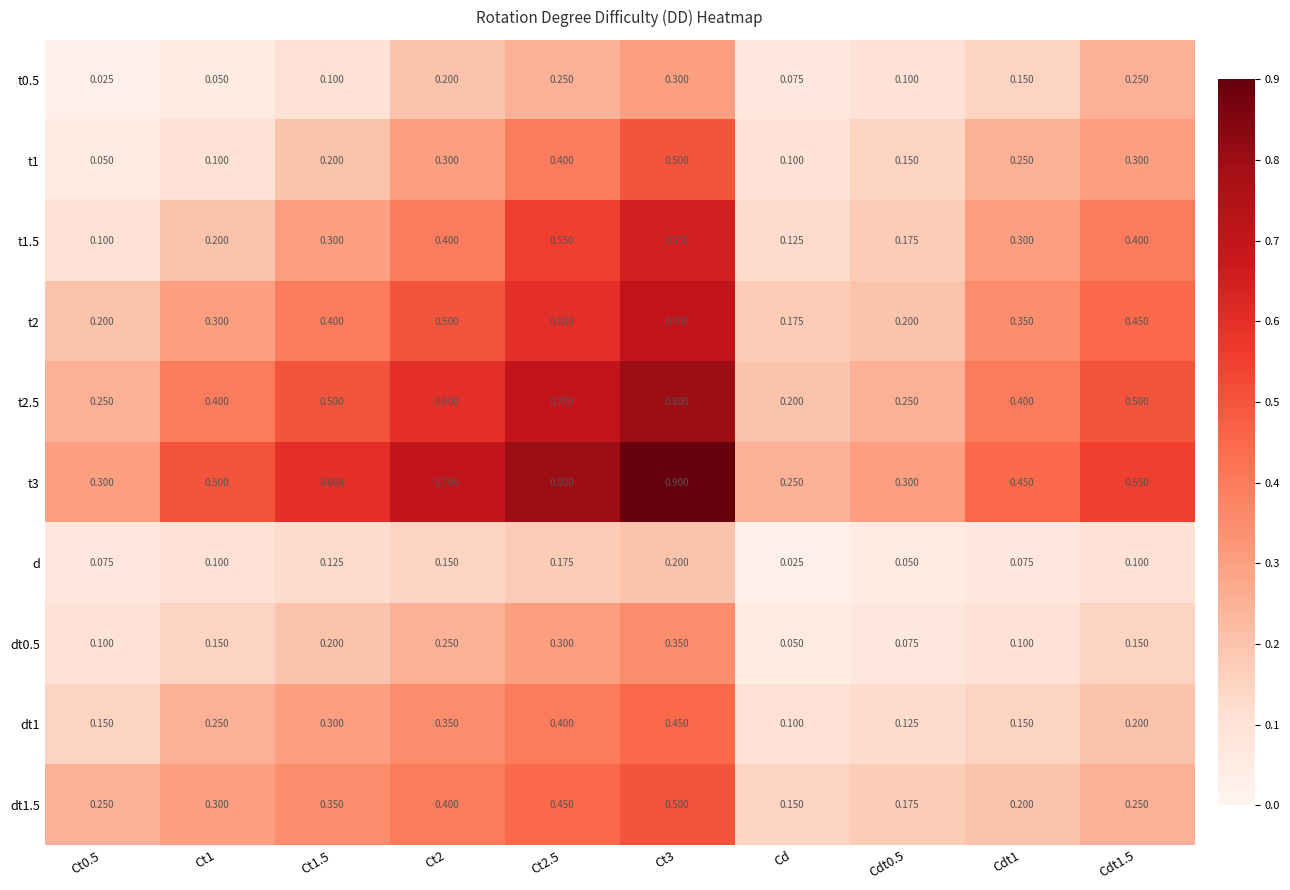

At which label is d closest to 0?

Cd